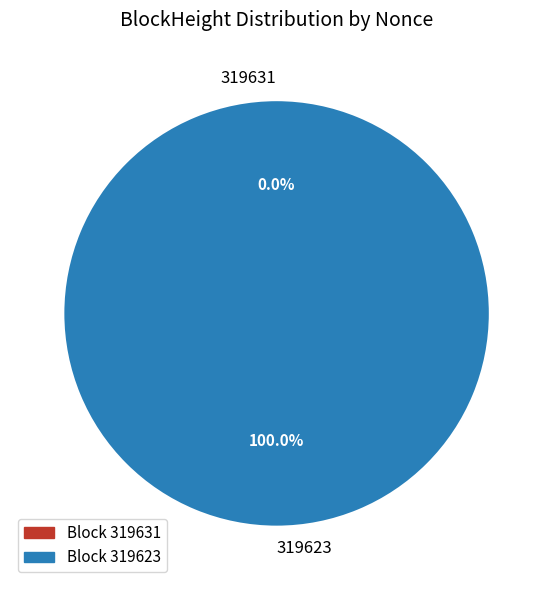

Between 319623 and 319631, which is larger?

319623